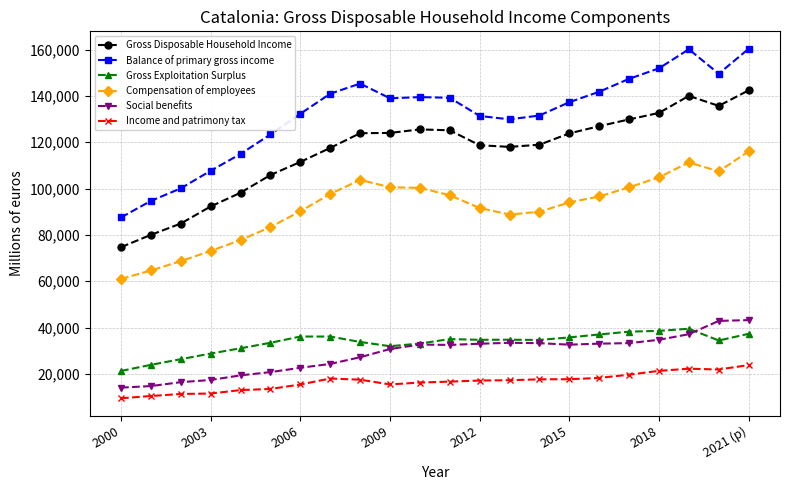

Which series has the largest total across all categories?

Balance of primary gross income